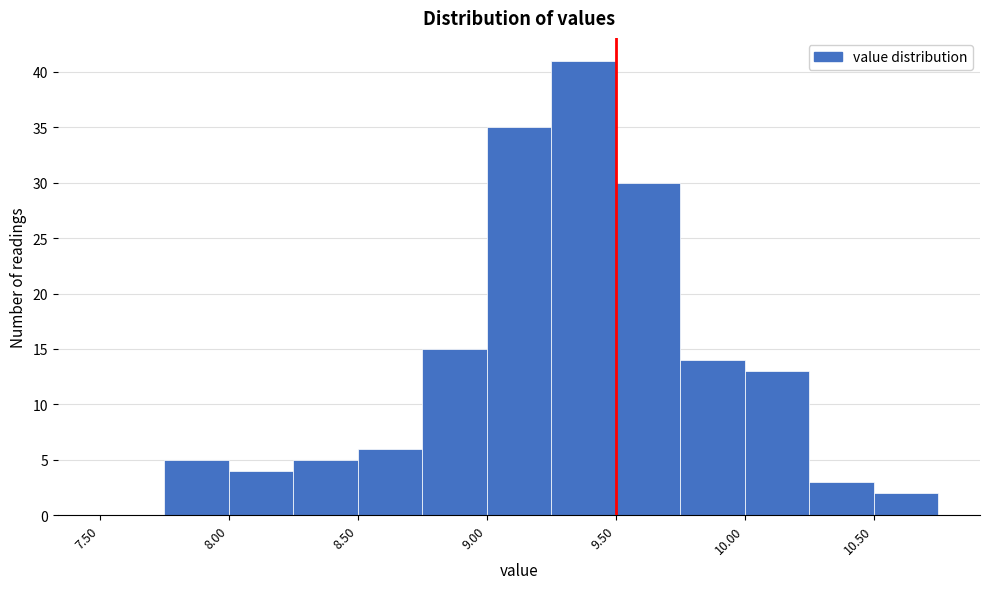

Reading left to right, list every bar in this chart as the range it spans on the x-axis followed by its height. The values are not printed on the chart, so give them approximately, as read against the axis.

7.50 to 7.75: 0
7.75 to 8.00: 5
8.00 to 8.25: 4
8.25 to 8.50: 5
8.50 to 8.75: 6
8.75 to 9.00: 15
9.00 to 9.25: 35
9.25 to 9.50: 41
9.50 to 9.75: 30
9.75 to 10.00: 14
10.00 to 10.25: 13
10.25 to 10.50: 3
10.50 to 10.75: 2